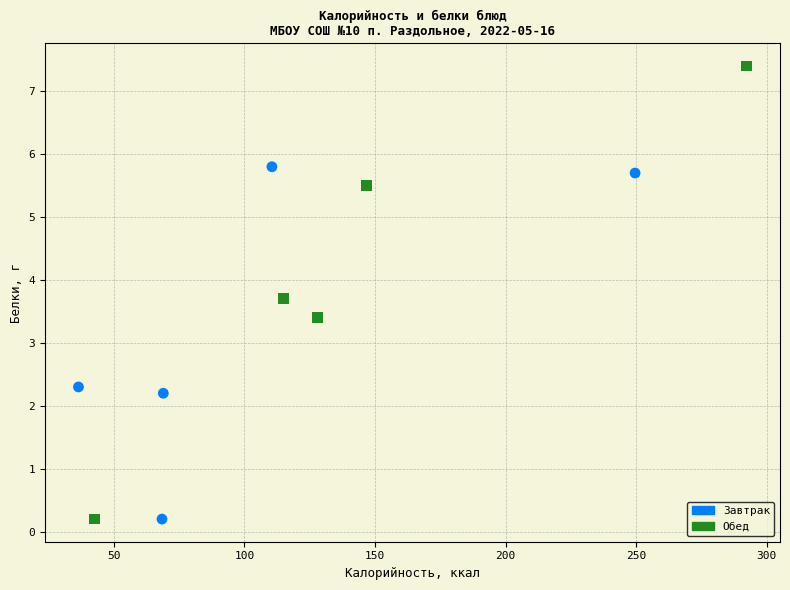

Which series has the widest spread of Y values?

Обед